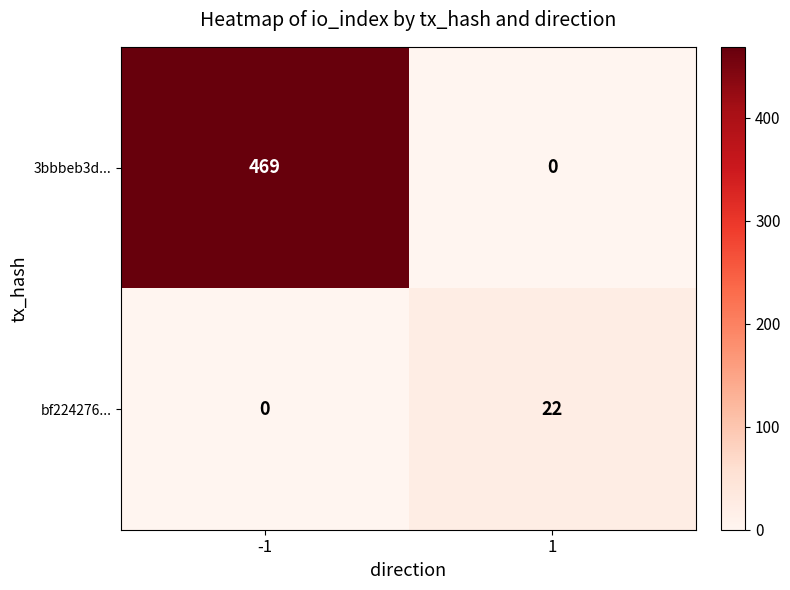

Reading right to left, extract all data points from this chart.

3bbbeb3d...: 0	469
bf224276...: 22	0